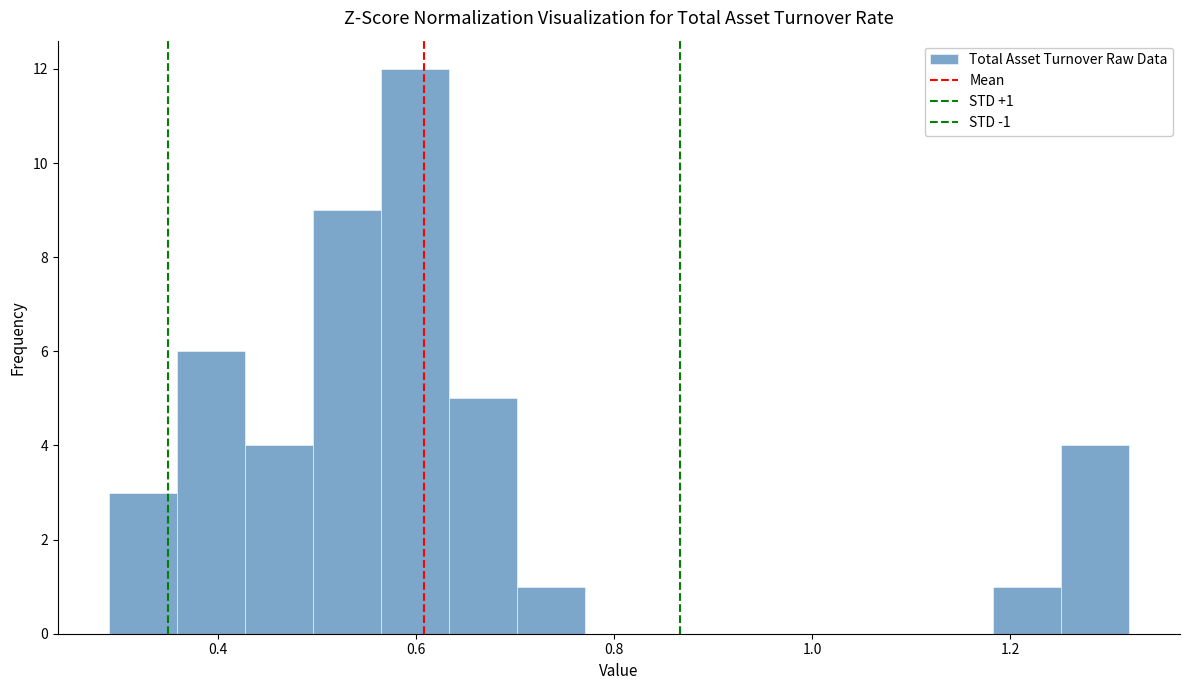

Around what value on the x-axis is the tallest bar? Give the approximate position of its centre, as read against the axis.

0.60